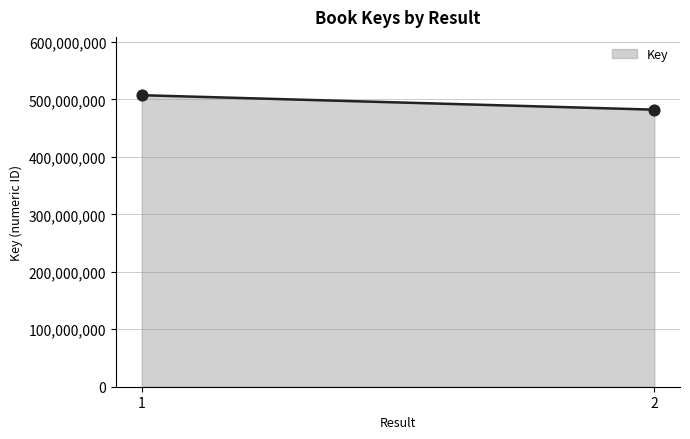

What is the average Y value?

494725566